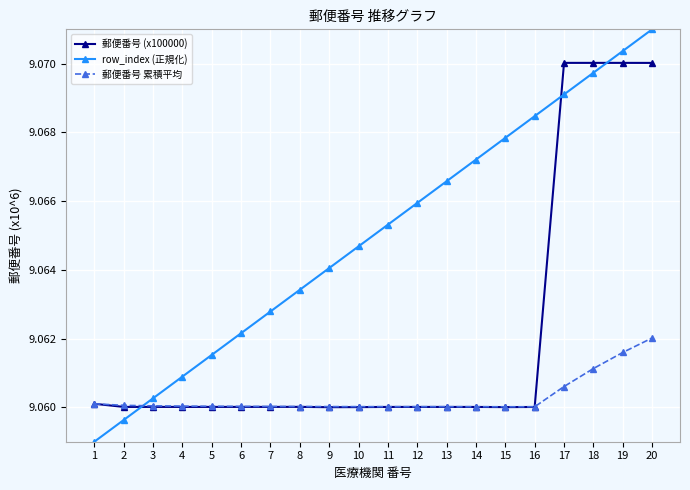

True or false: row_index (正規化) has more than 0 points higher than both neighbors.

False